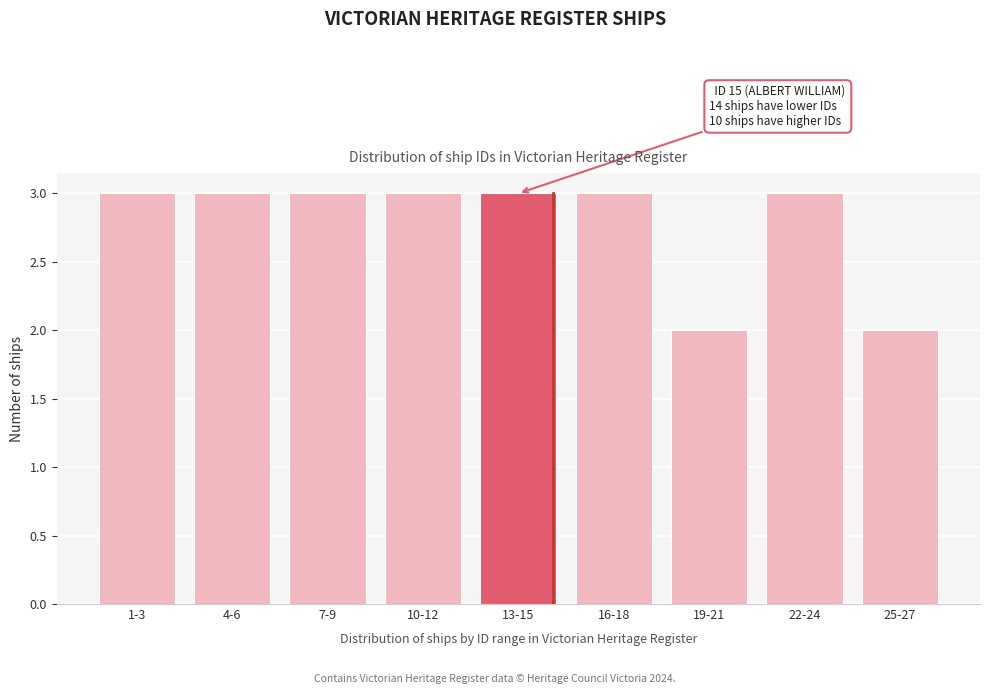

Reading right to left, transcribe all the data shown in this chart.

25-27=2	22-24=3	19-21=2	16-18=3	13-15=3	10-12=3	7-9=3	4-6=3	1-3=3